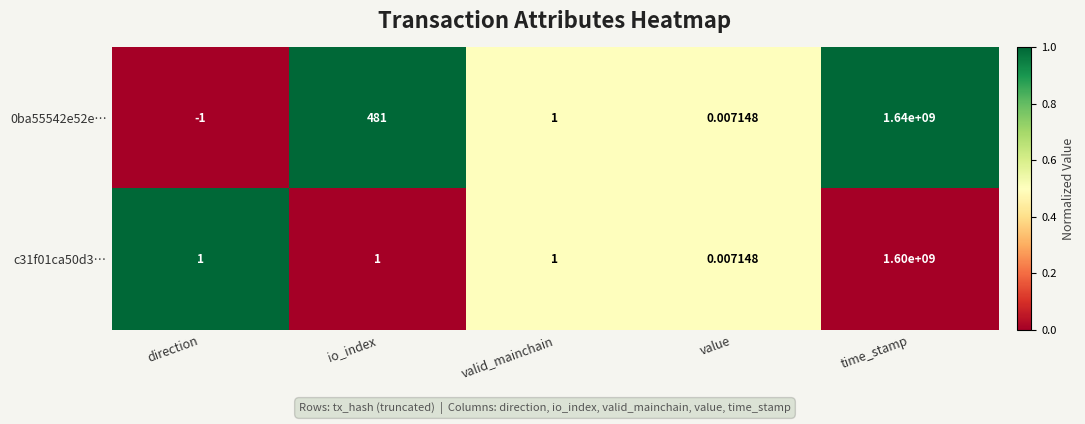

Which category has the highest value in the c31f01ca50d3… series?

time_stamp